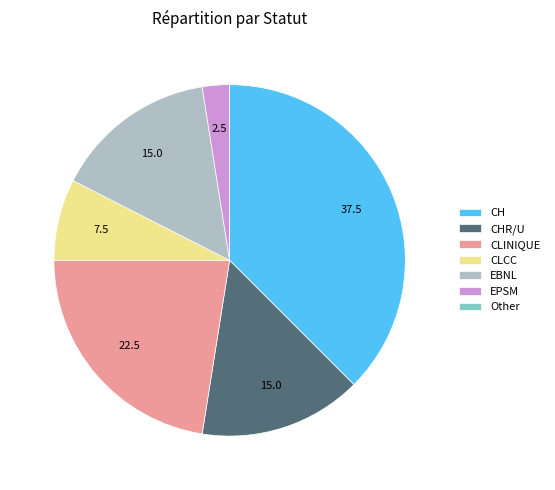

Is it true that EPSM is 17% of the pie?

False